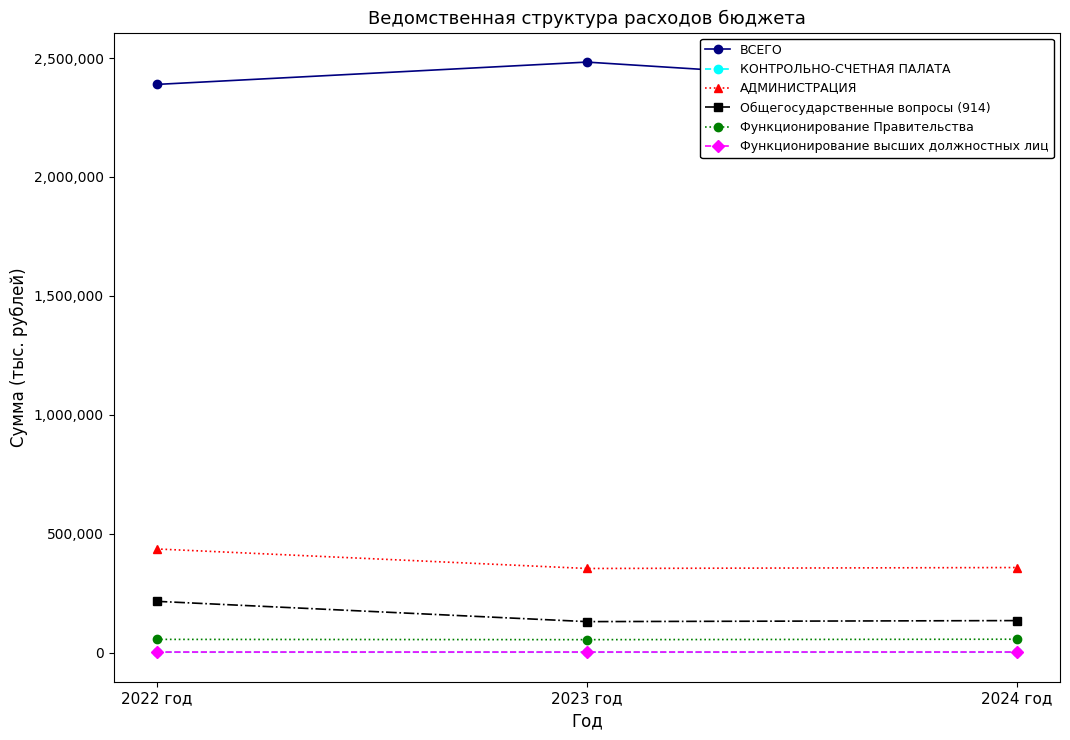

Which has a higher value, 2022 год or 2024 год?

2022 год